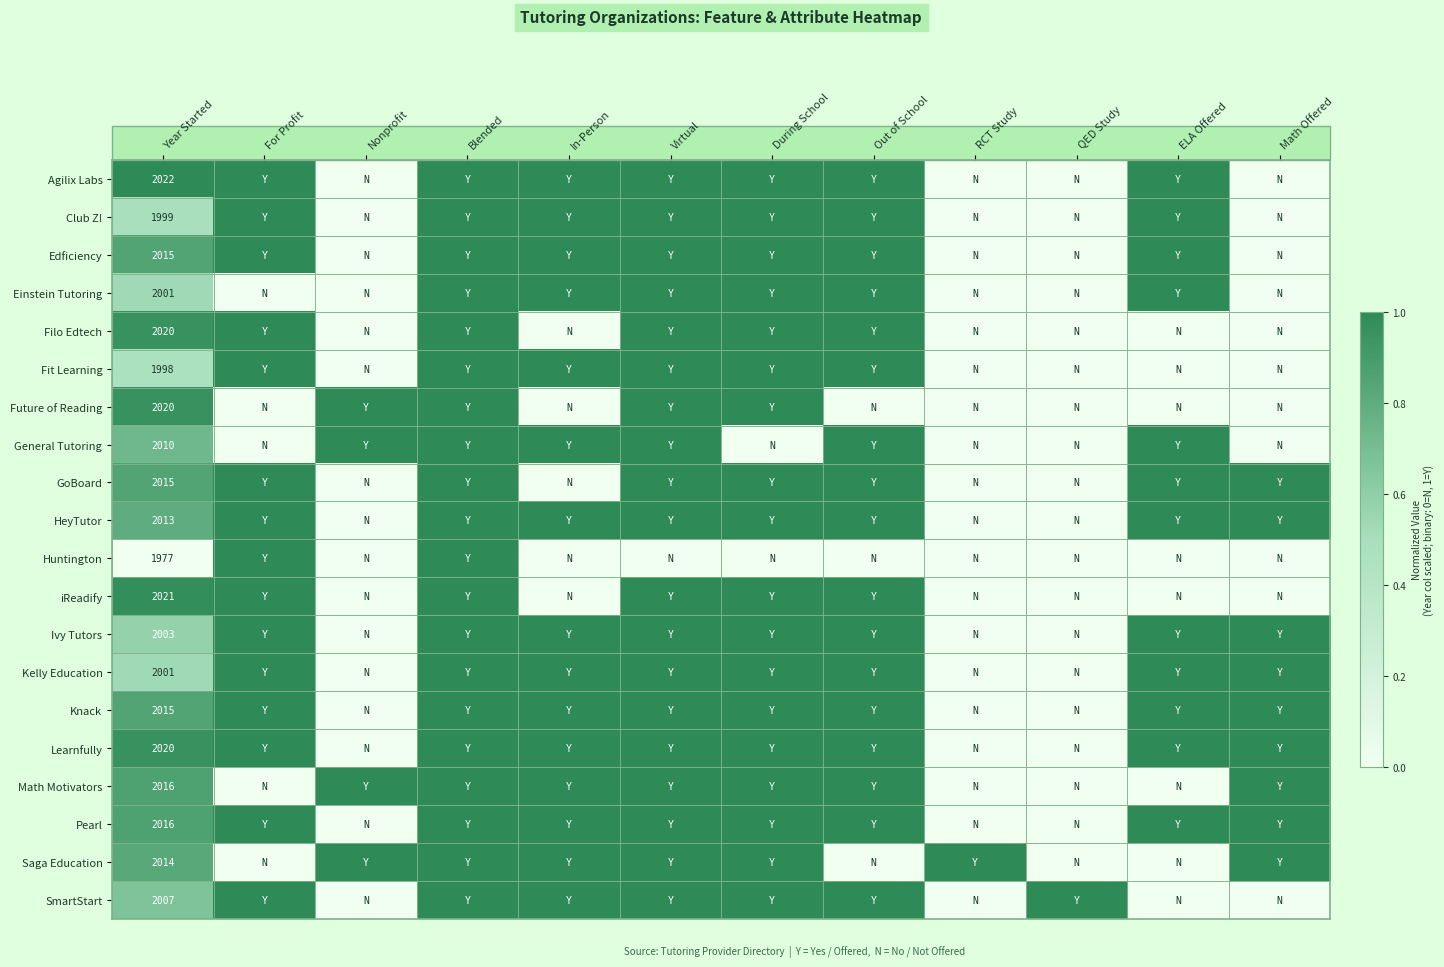

The SmartStart series shows 3182 at Year Started. True or false?

False